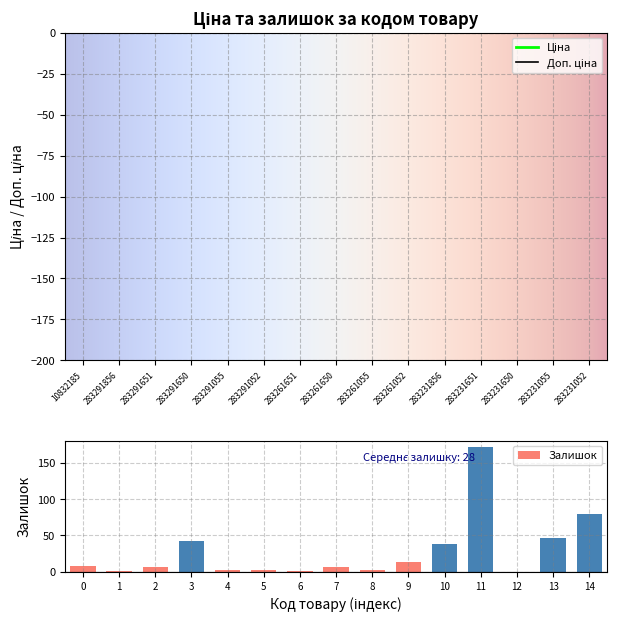

Which series has the largest range (max minus min)?

Ціна